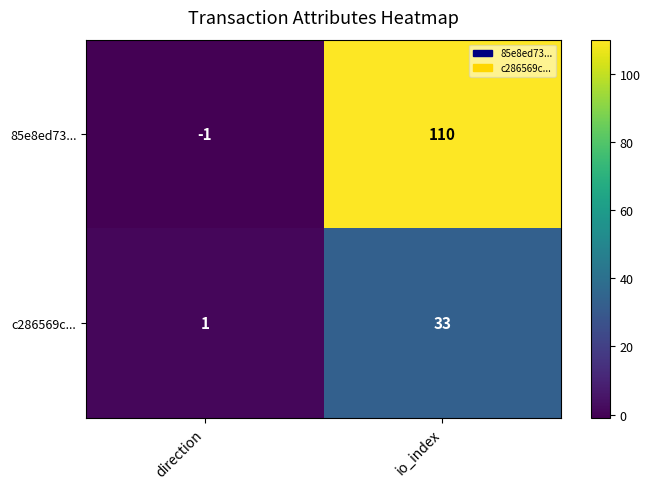

At io_index, list the series in order from largest to smallest.

85e8ed73..., c286569c...